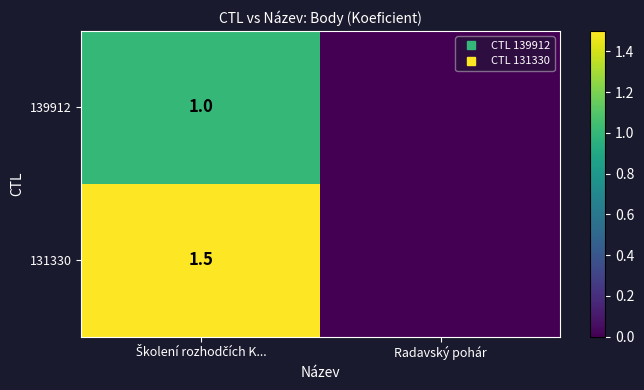

The 131330 series shows 1.0 at Radavský pohár. True or false?

False